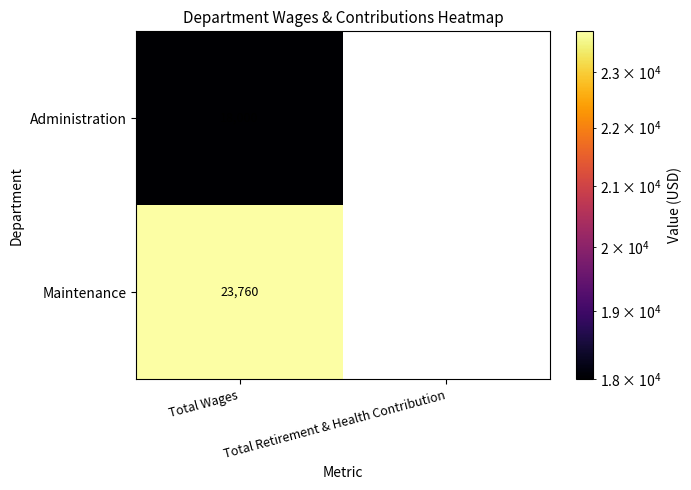

True or false: Maintenance has a value of 36315 at Total Wages.

False